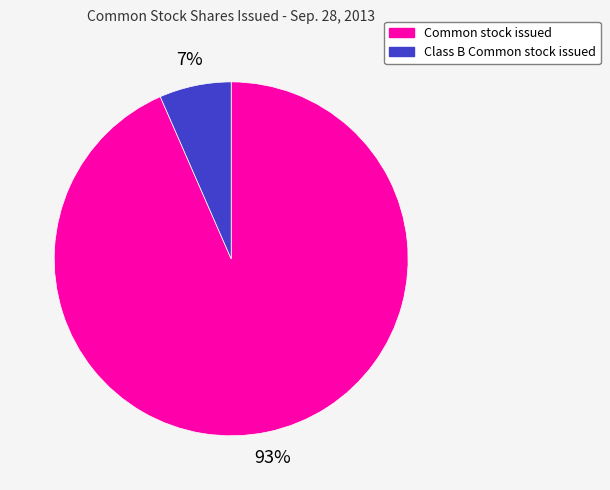

To the nearest percent, what is the average slice percentage?

50%